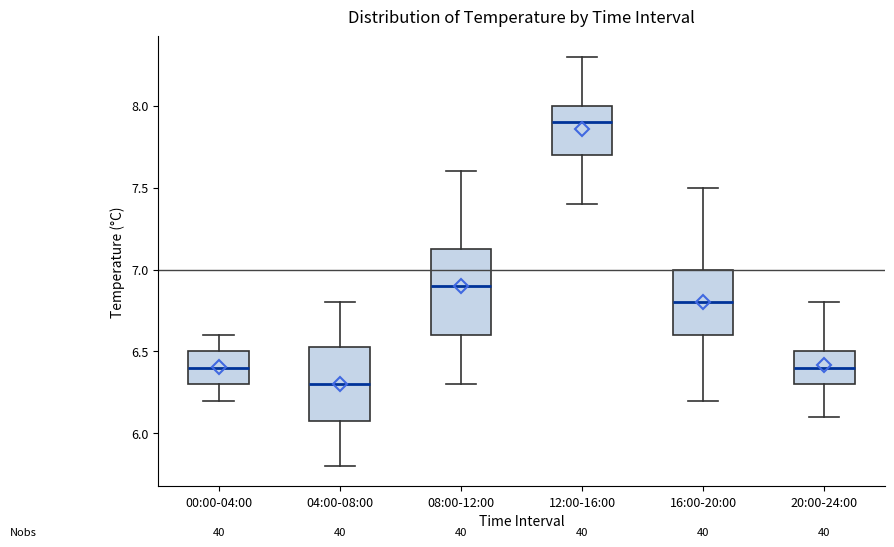

Which box is the tallest, from its lower edge to its upper edge?

08:00-12:00